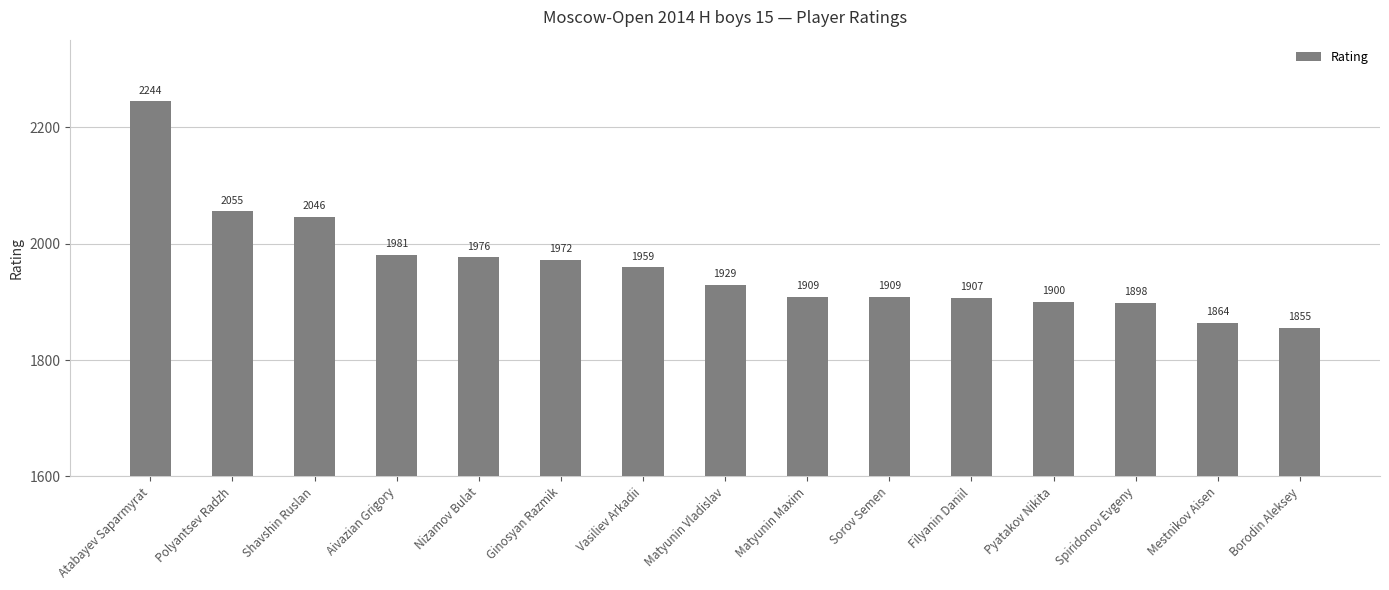

What position from the right is Shavshin Ruslan?

13